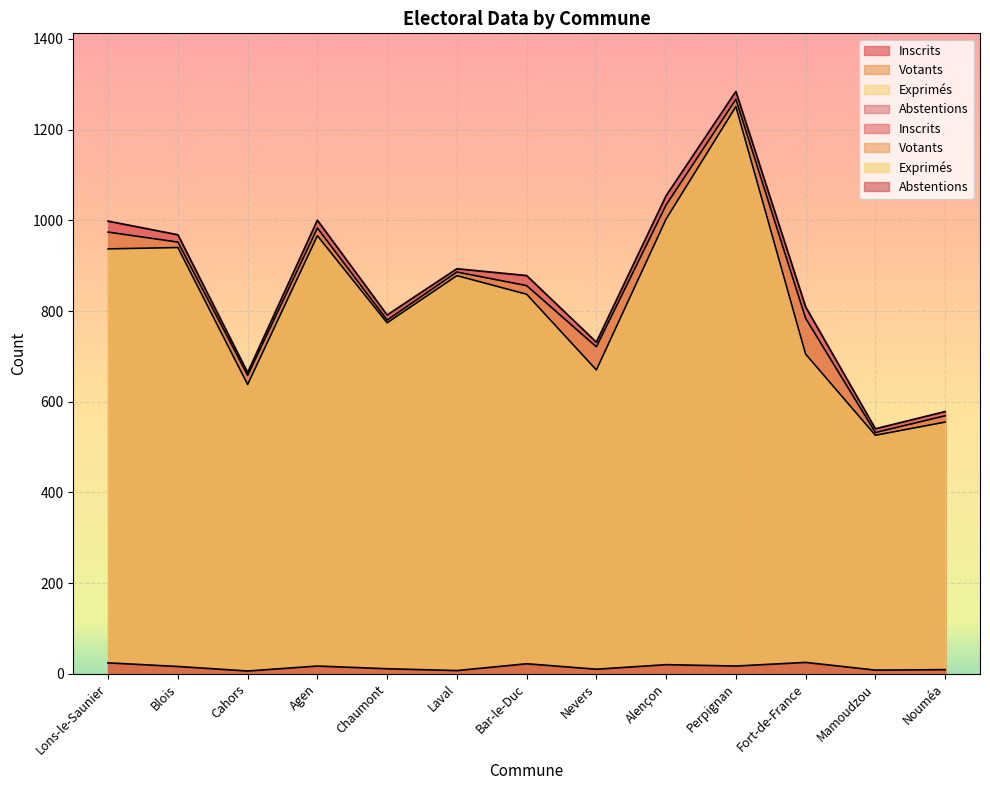

How many distinct data groups are displayed?

4